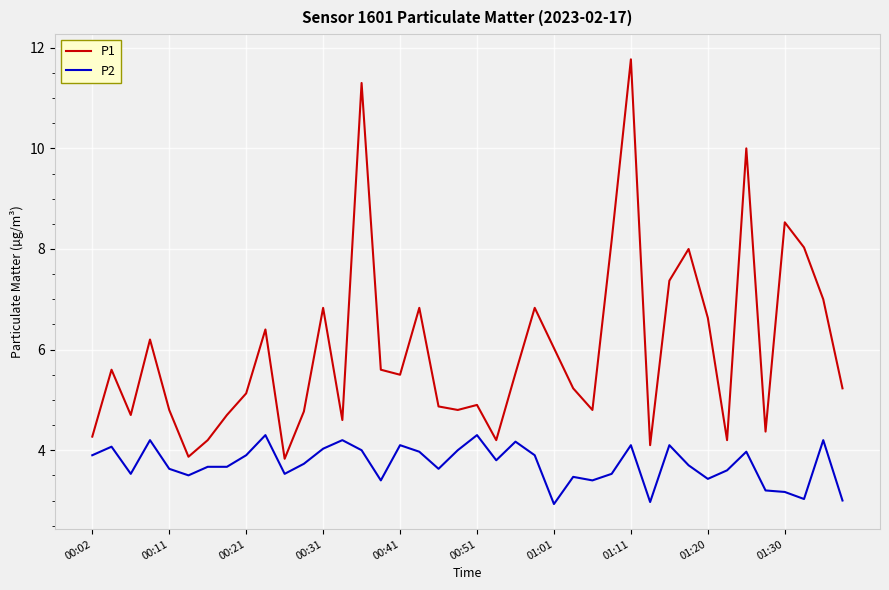

What is the difference between the second highest and minimum values in the P1 series?

7.5